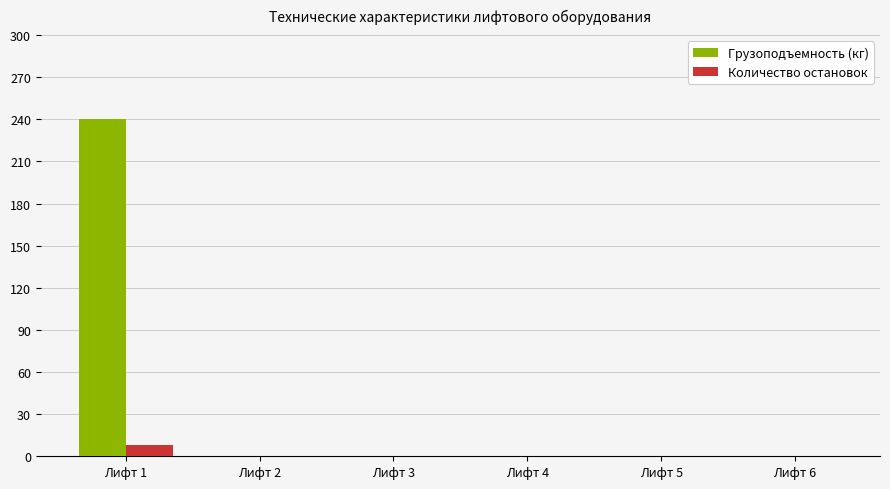

Does the chart contain stacked bars?

No